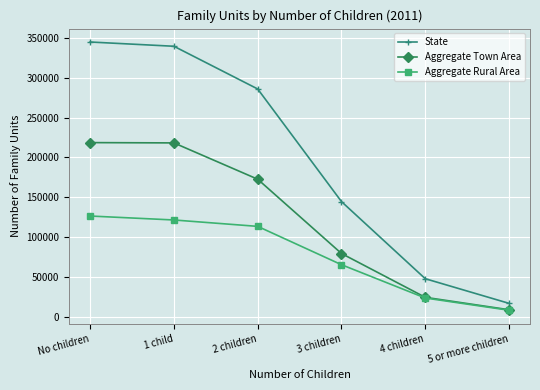

True or false: Aggregate Rural Area and State intersect in this chart.

False